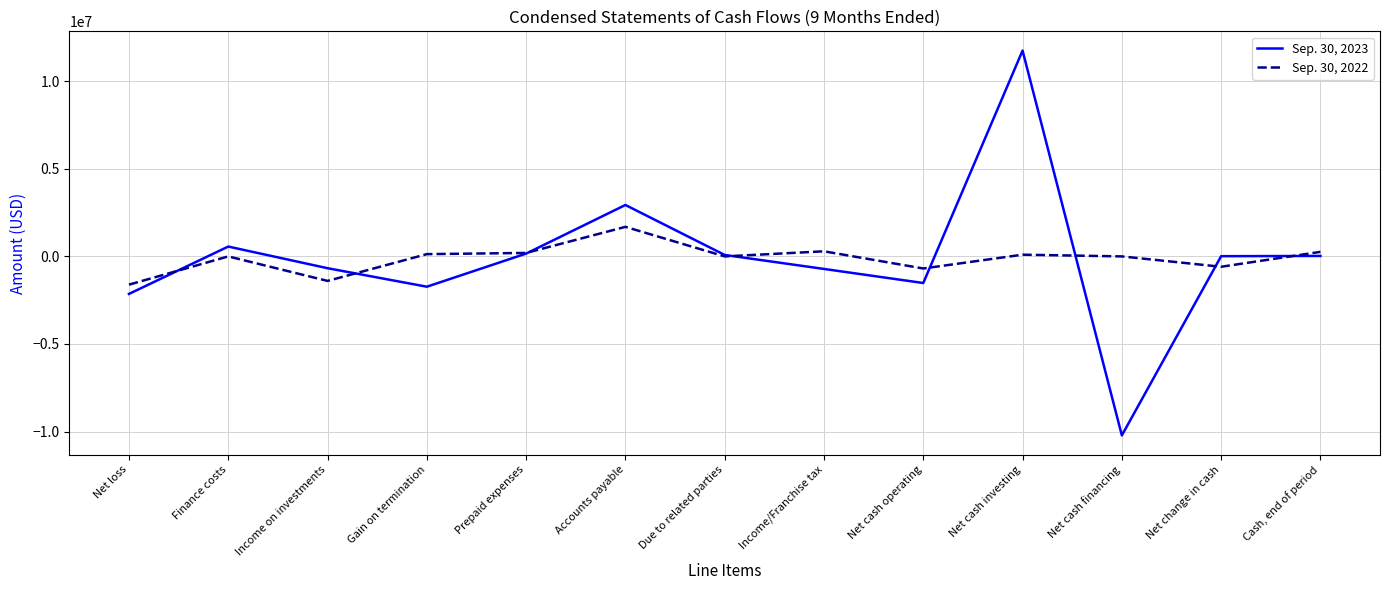

Which category has the highest value in the Sep. 30, 2023 series?

Net cash investing